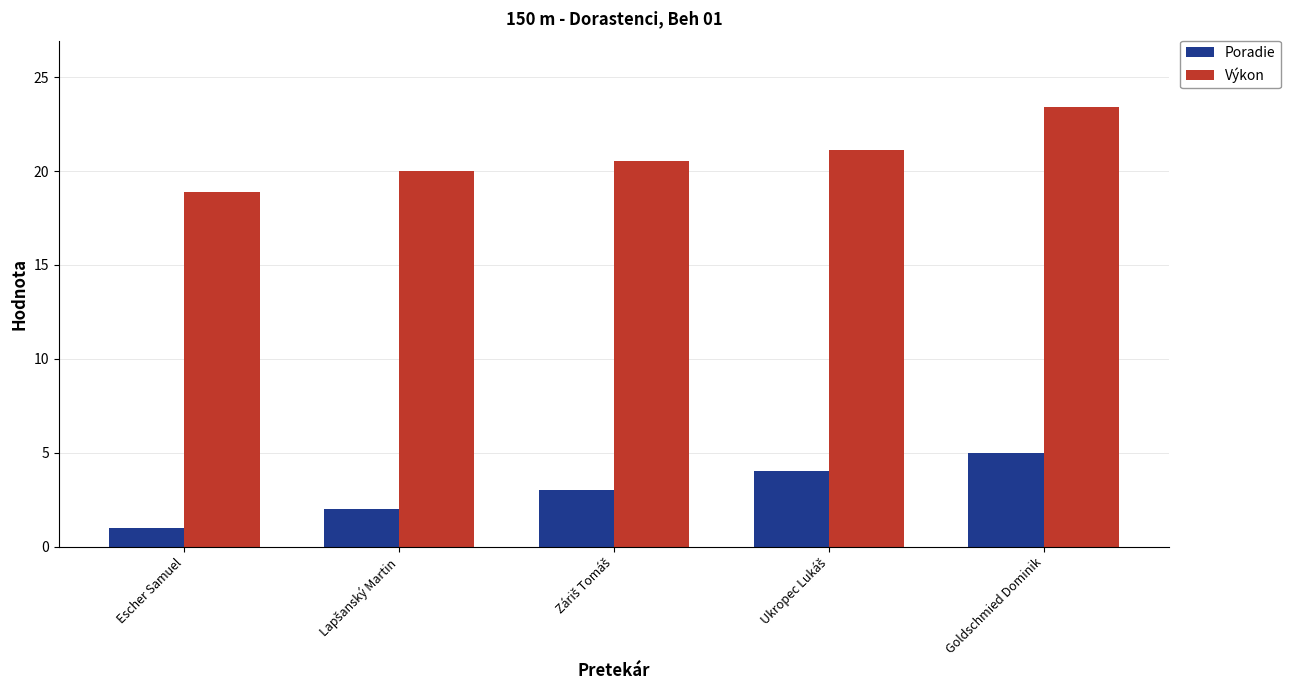

Which series has the largest range (max minus min)?

Výkon